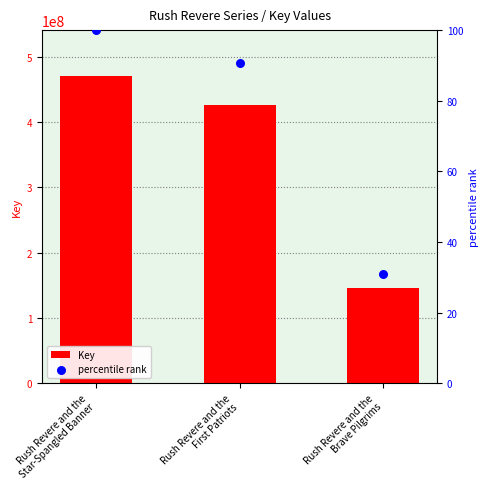

At how many categories does at least one series exceed 47470549?

3